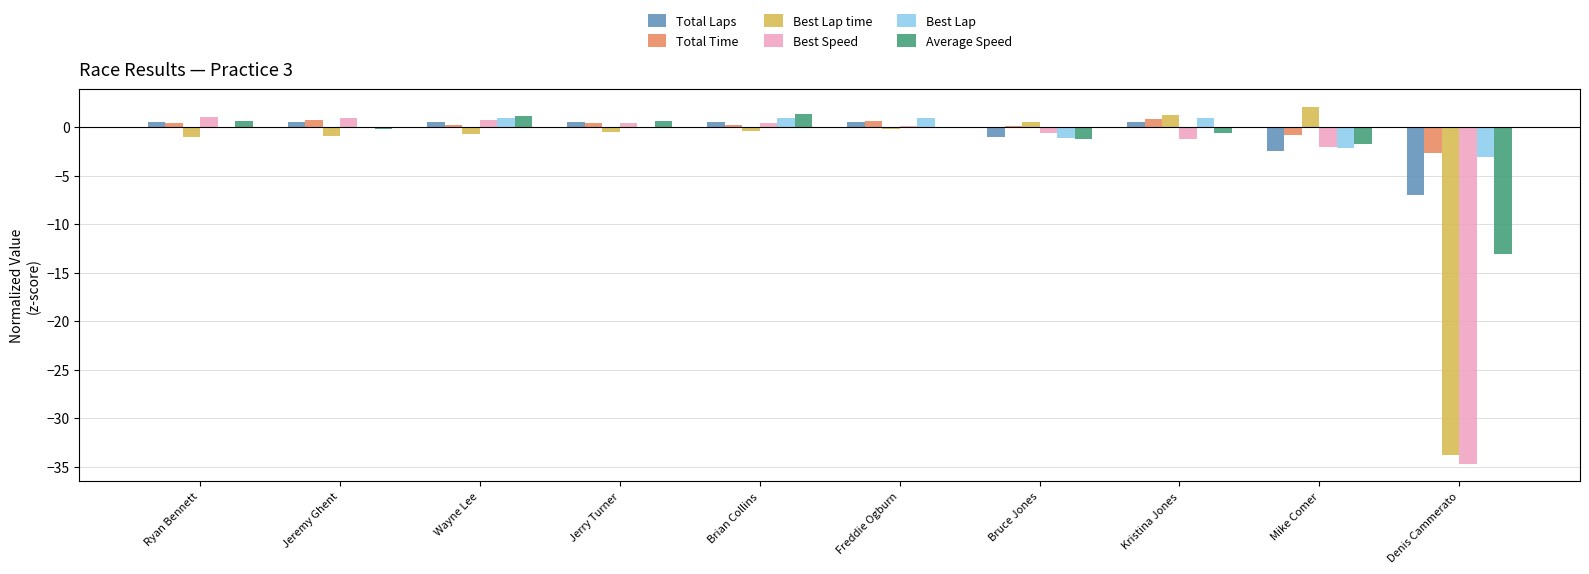

Which series changed the most between Freddie Ogburn and Denis Cammerato?

Best Speed